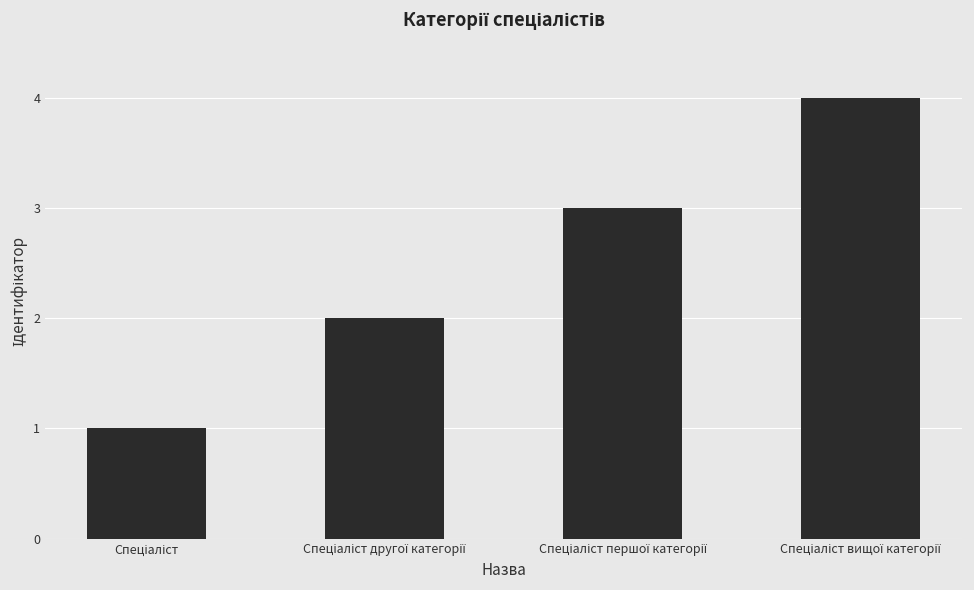

How many data points are less than 3?

2